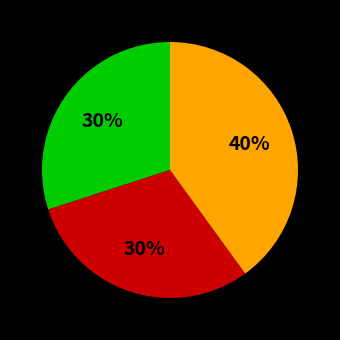

Count the number of slices in the pie.

3